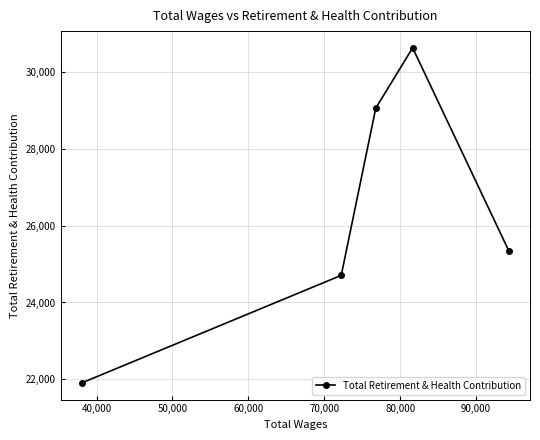

How many data points are less than 25351?

2